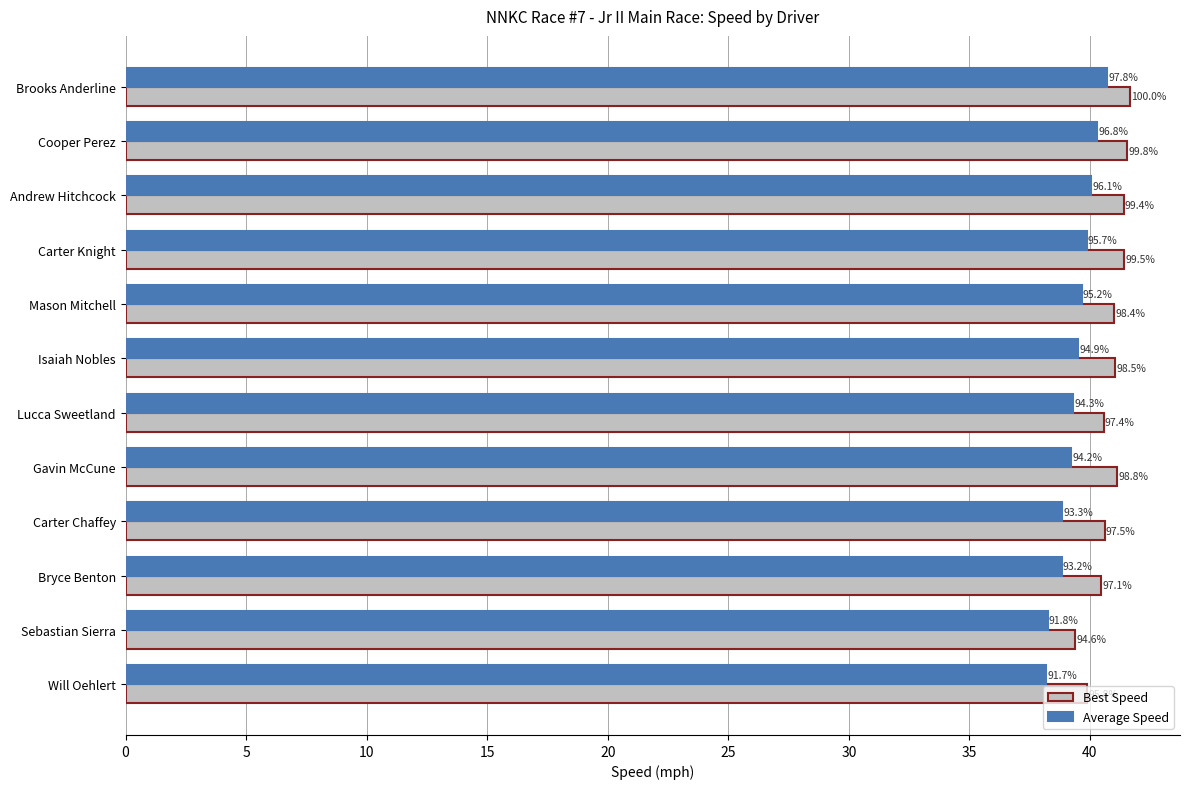

What is the value of the Best Speed bar at the 9th from the left?

40.6